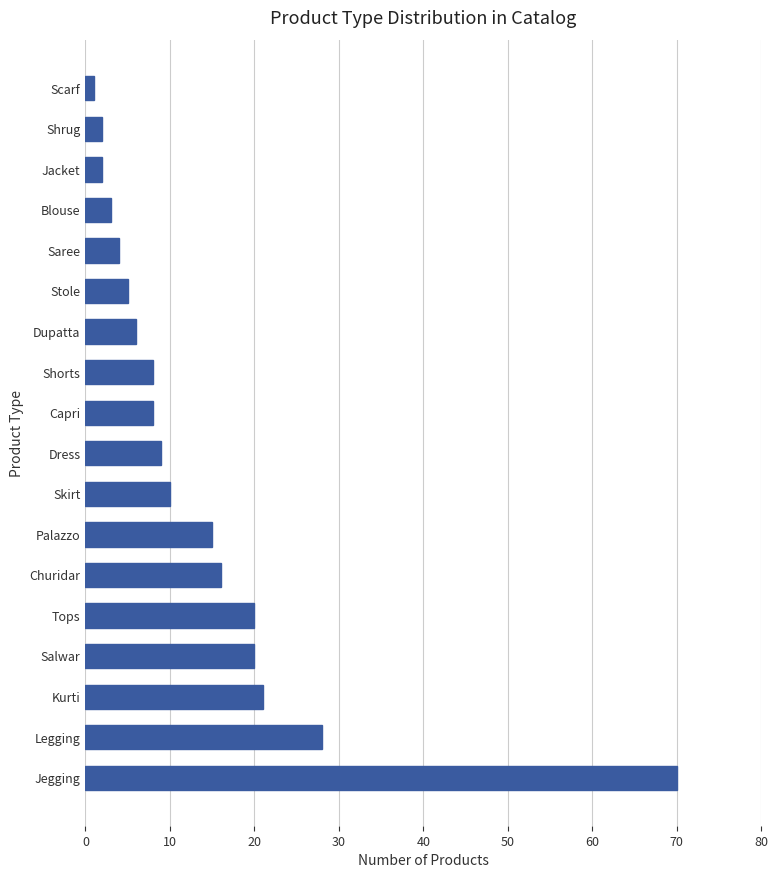

What is the difference between the second highest and second lowest values?

26